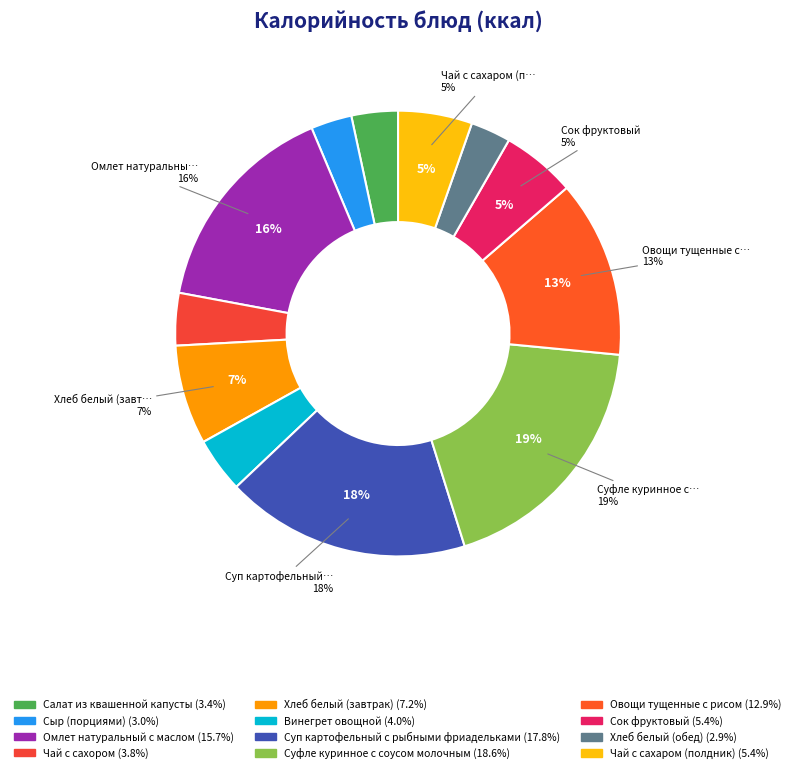

What is the change in value from Суфле куринное с соусом молочным to Чай с сахаром (полдник)?

-202.5